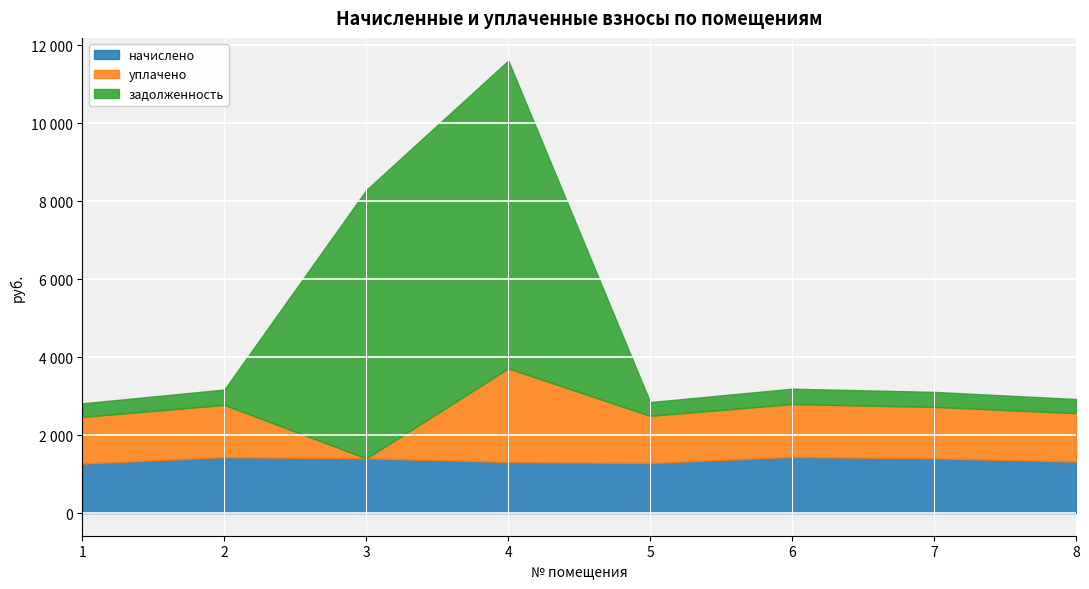

Is the value of задолженность at 3 greater than the value of уплачено at 3?

Yes